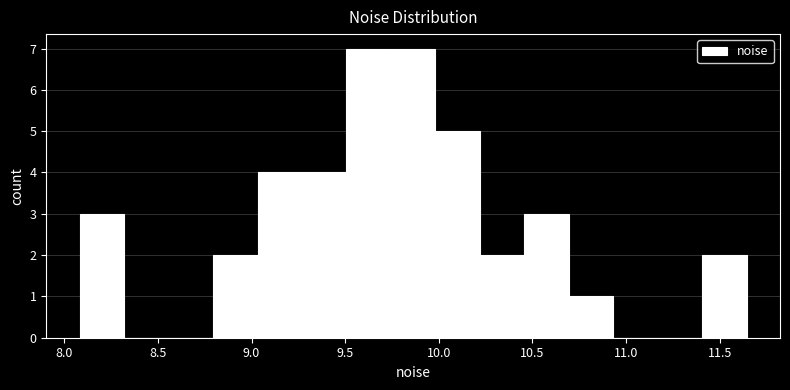

Reading left to right, list every bar in this chart as the range it spans on the x-axis followed by its height. Neither the bar edges nor the heights are printed on the chart, so give them approximately, as read against the axes.

8.10 to 8.30: 3
8.30 to 8.55: 0
8.55 to 8.80: 0
8.80 to 9.05: 2
9.05 to 9.25: 4
9.25 to 9.50: 4
9.50 to 9.75: 7
9.75 to 10.00: 7
10.00 to 10.20: 5
10.20 to 10.45: 2
10.45 to 10.70: 3
10.70 to 10.95: 1
10.95 to 11.15: 0
11.15 to 11.40: 0
11.40 to 11.65: 2